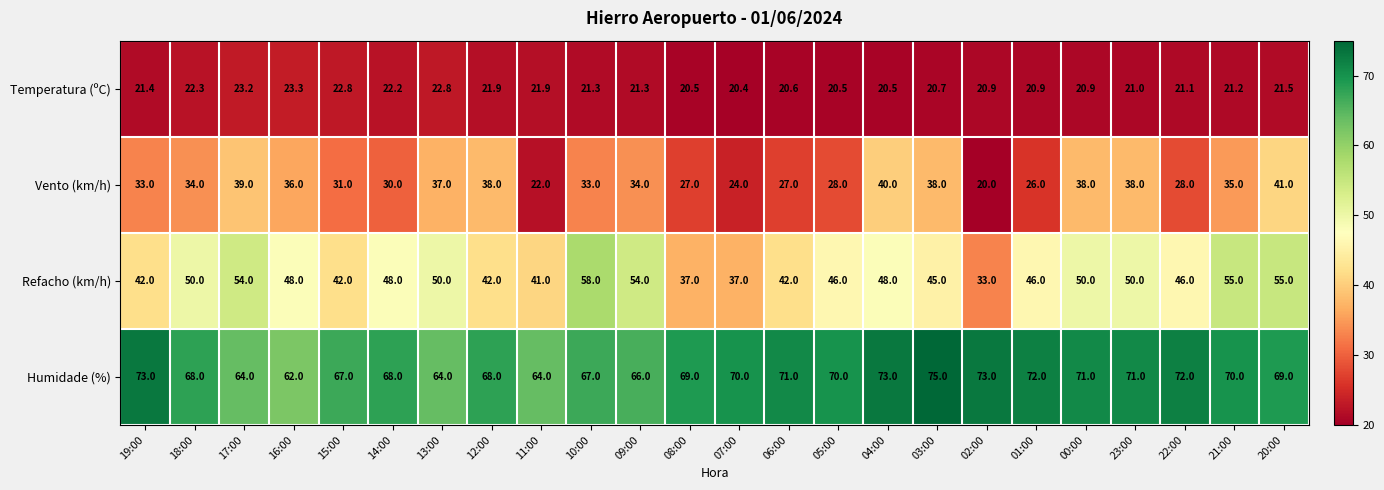

Is the value of Temperatura (ºC) at 07:00 greater than the value of Vento (km/h) at 21:00?

No